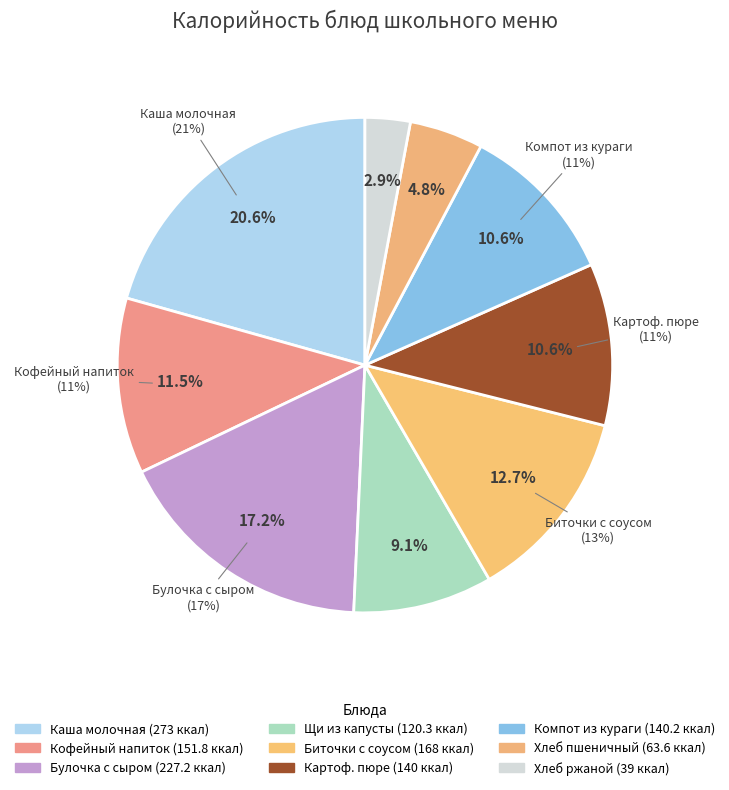

How much of the chart is everything except Кофейный напиток с молоком?

88.5%